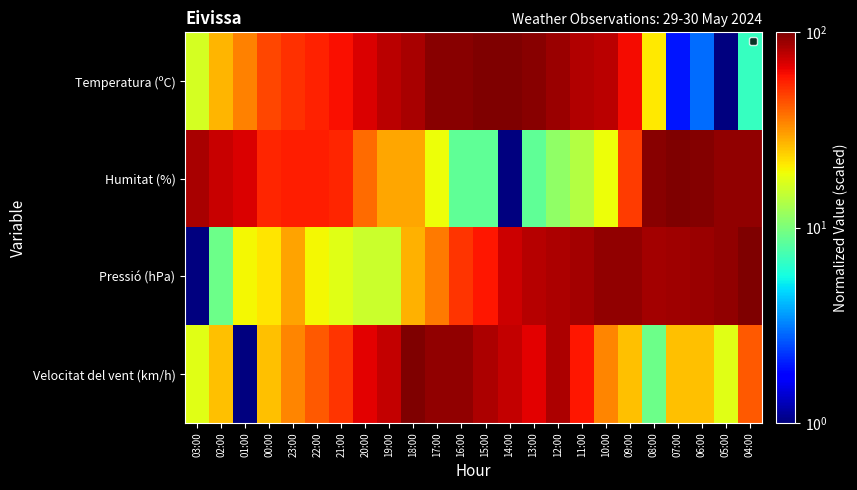

What is the total value across all series at 04:00?

241.4